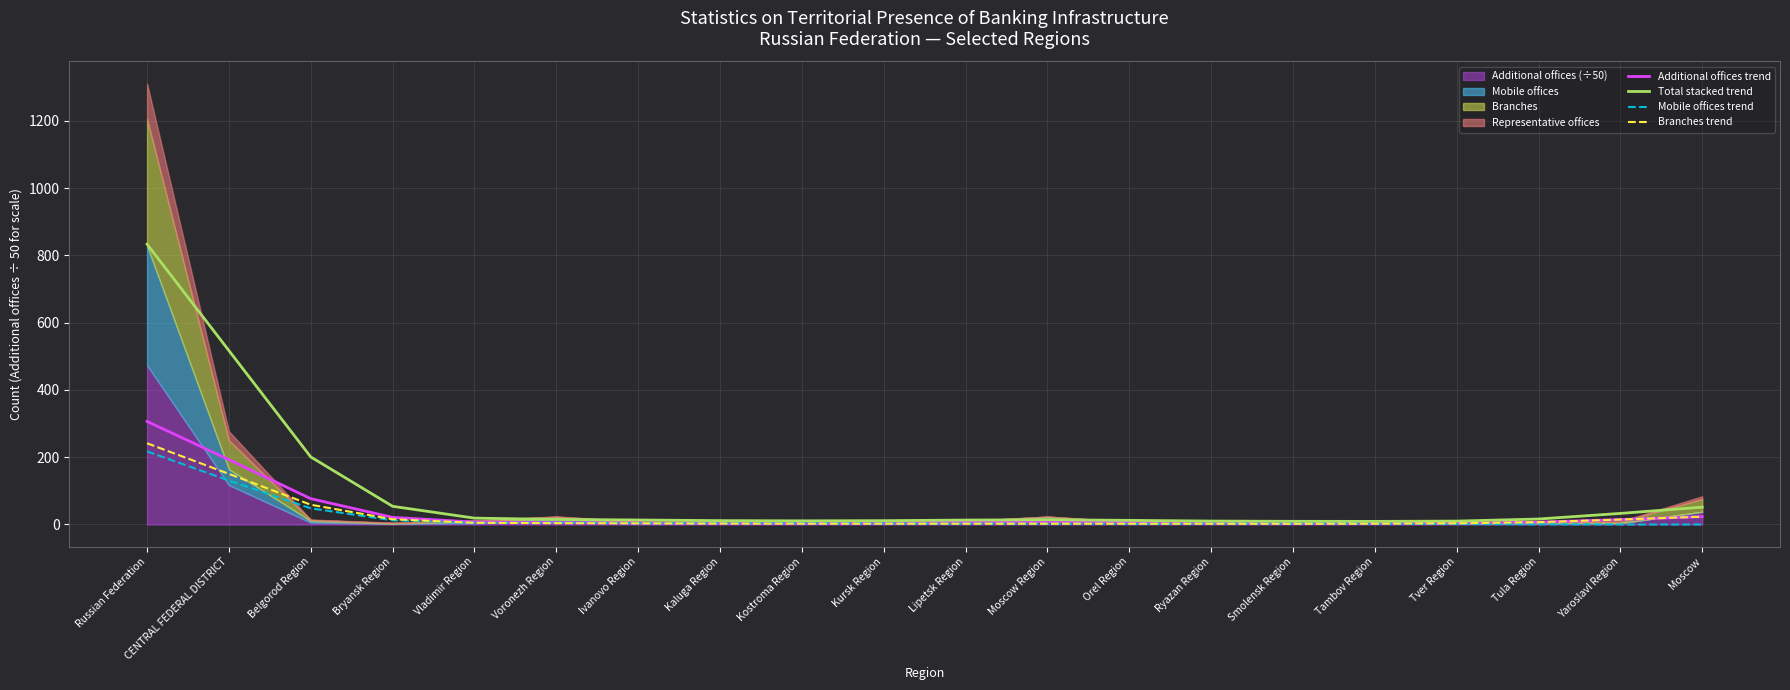

Where do Branches trend and Mobile offices trend first cross each other?

Bryansk Region and Vladimir Region